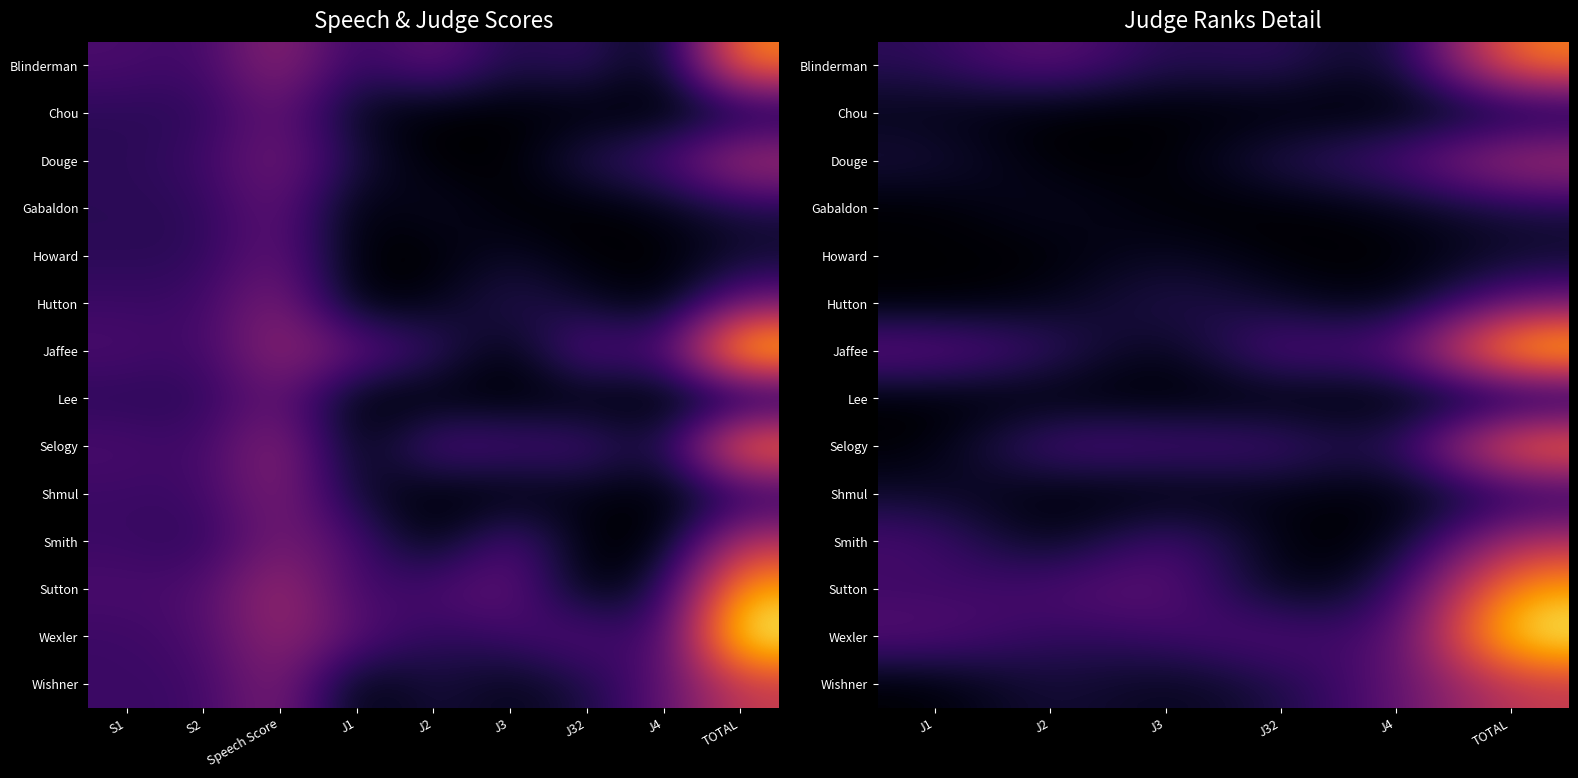

At J32, list the series in order from largest to smallest.

Jaffee, Wexler, Selogy, Blinderman, Douge, Wishner, Hutton, Shmul, Chou, Gabaldon, Howard, Lee, Smith, Sutton